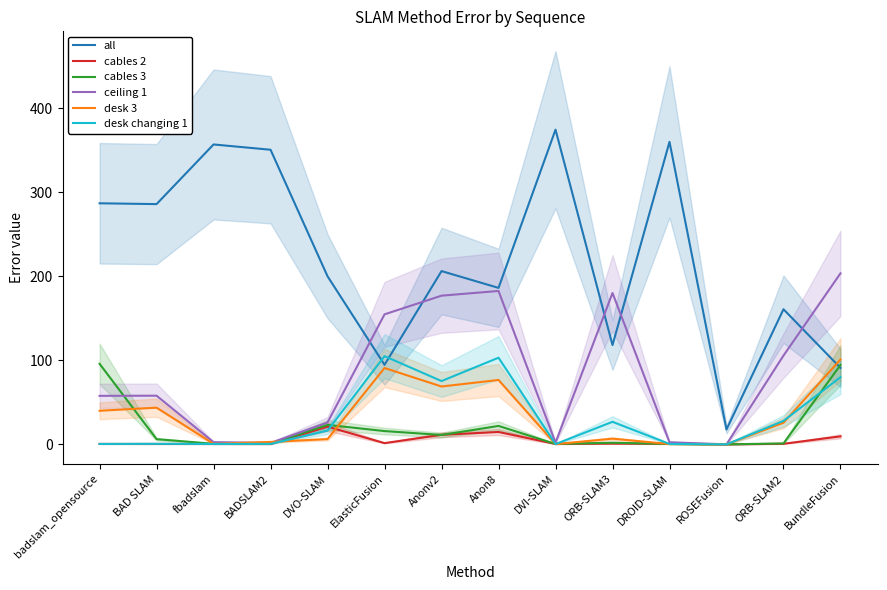

Between BAD SLAM and badslam_opensource, which is larger?

badslam_opensource